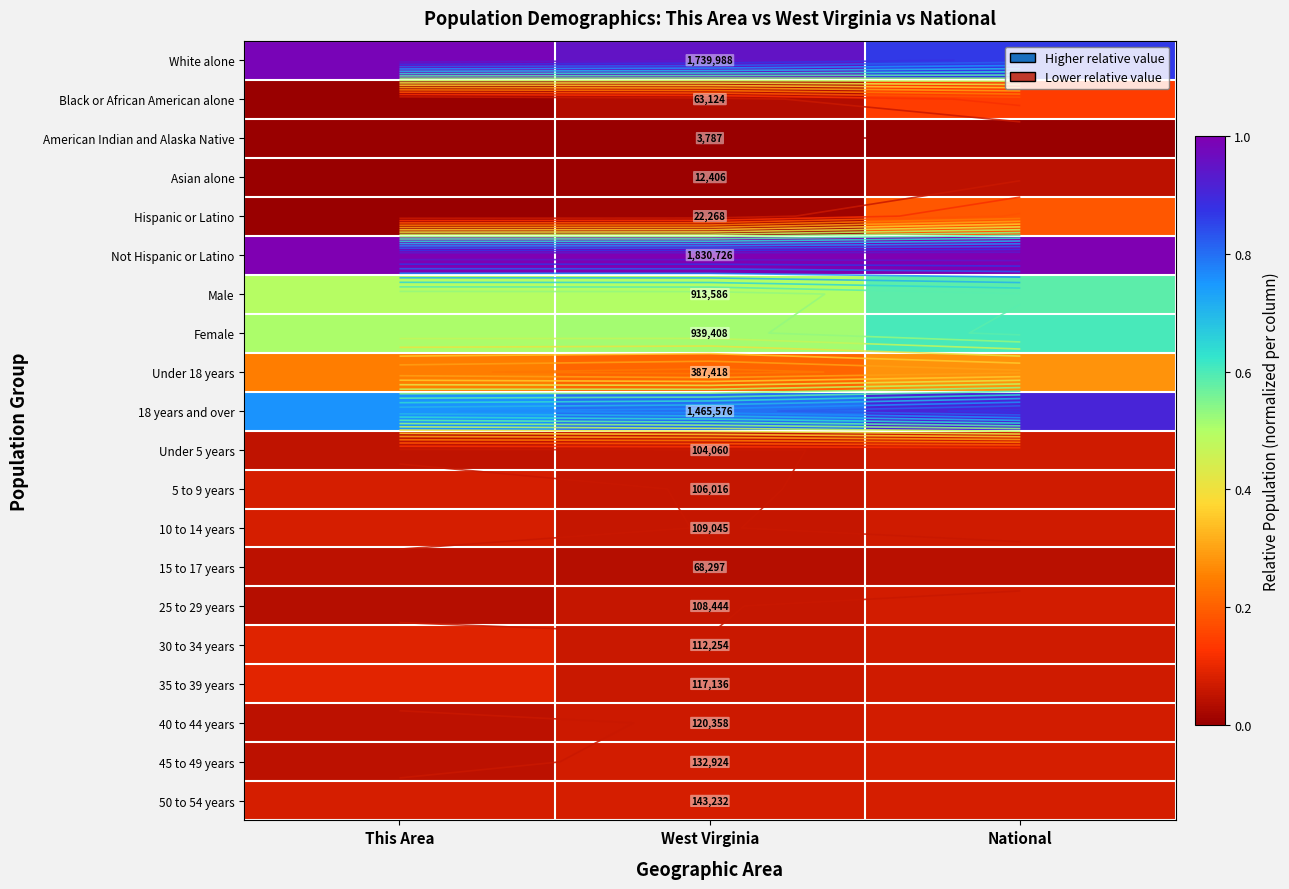

At how many categories does at least one series exceed 0?

3